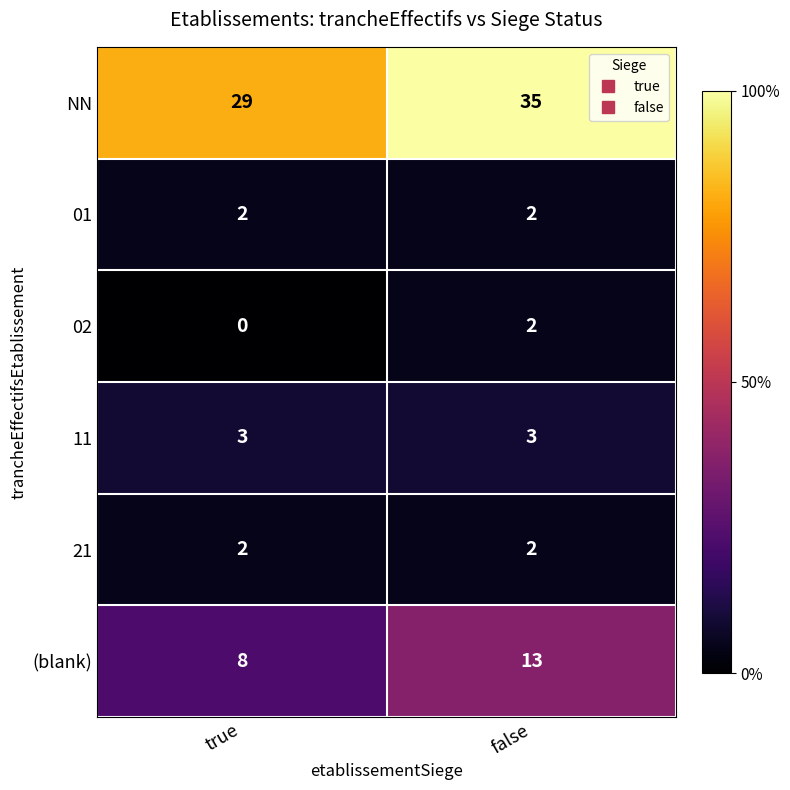

What is the maximum value shown in the chart?

35